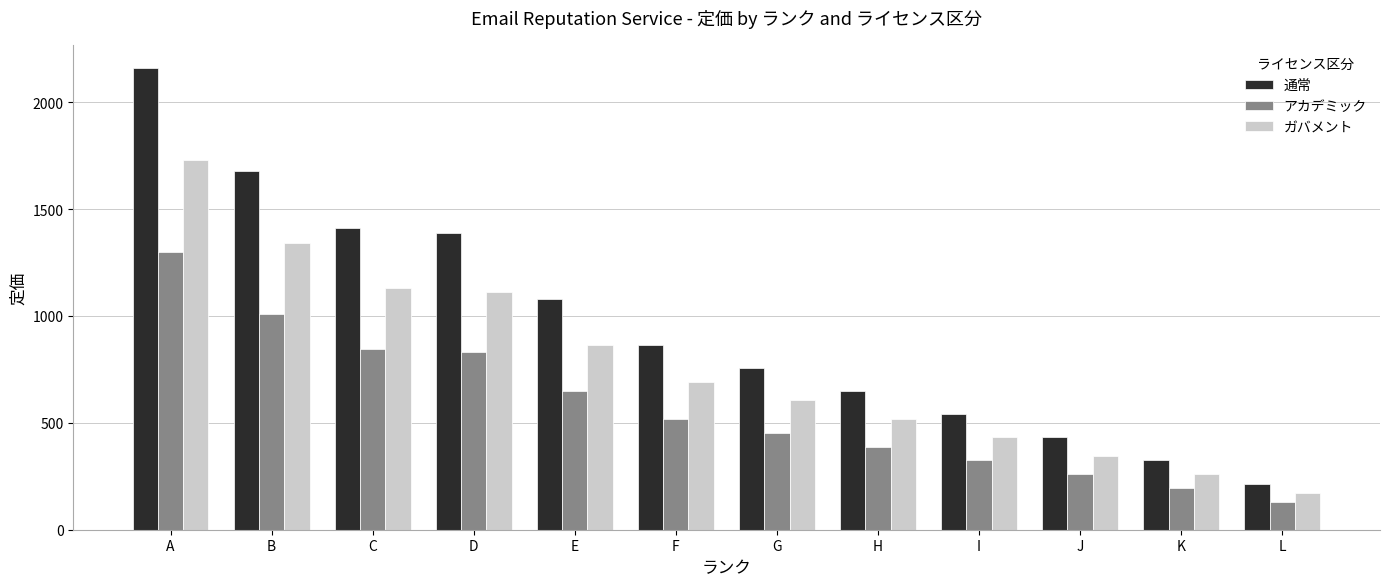

Does the chart contain stacked bars?

No